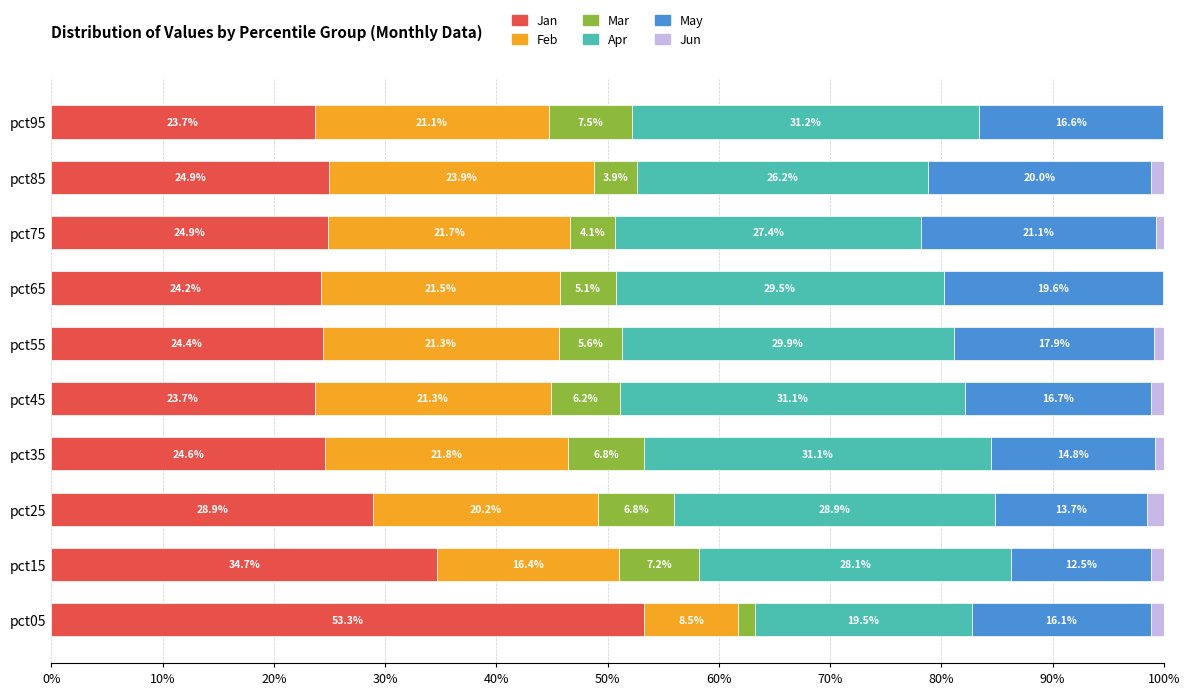

True or false: Jan has a value of 34.7 at pct15.

True